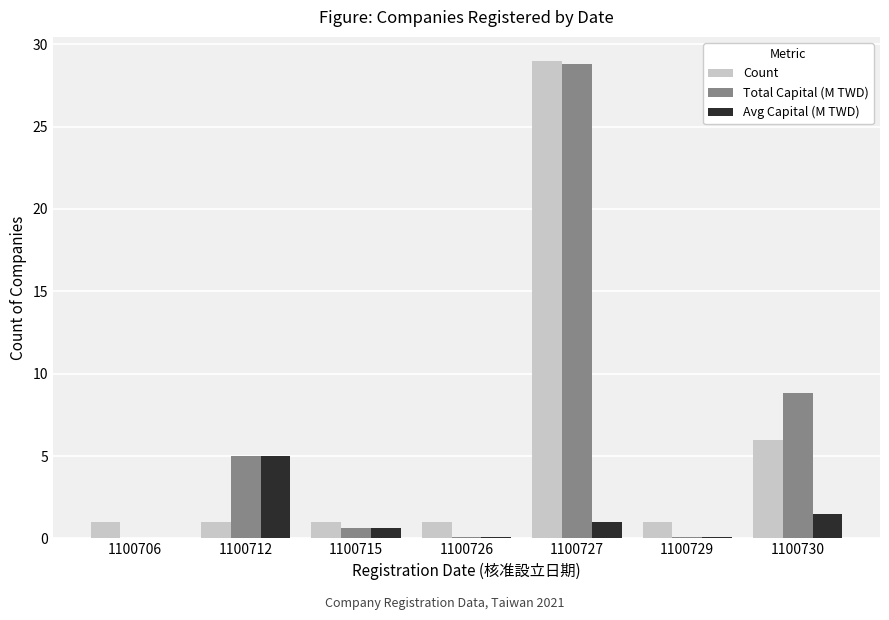

What is the sum of all Avg Capital (M TWD) values?

8.3